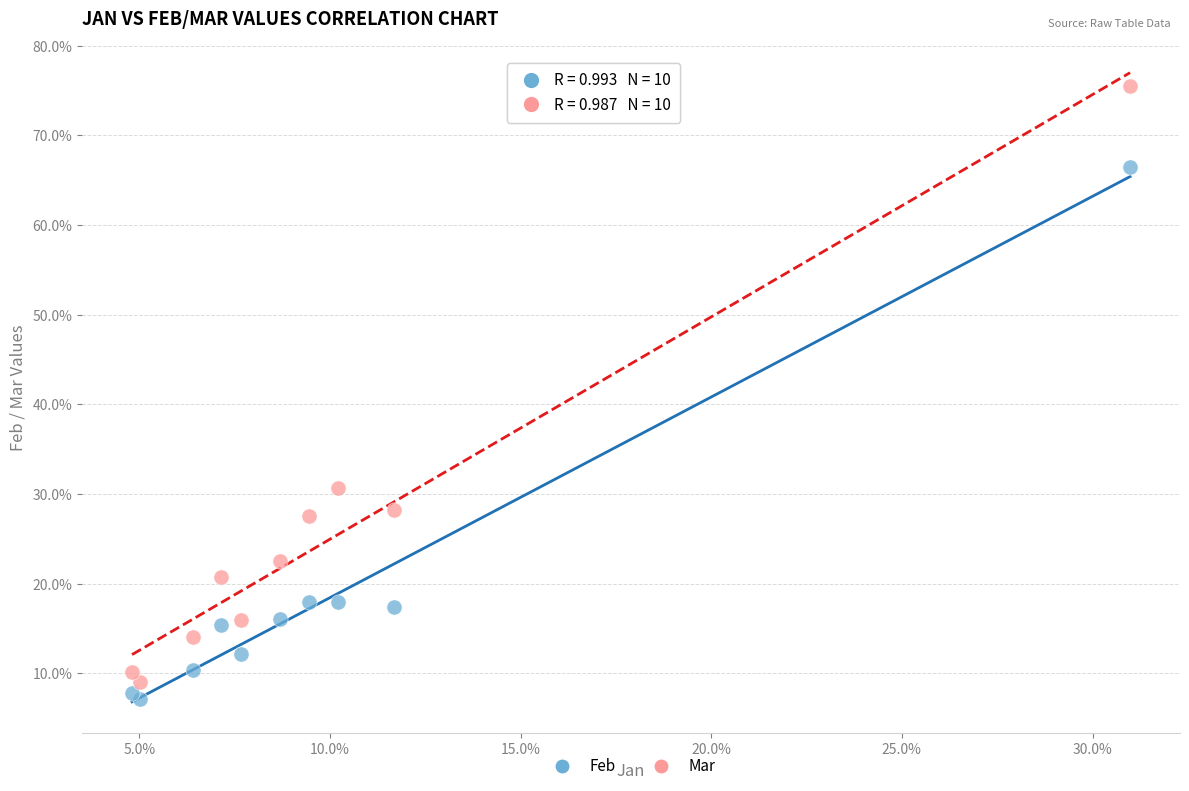

Which series has the widest spread of Y values?

Mar